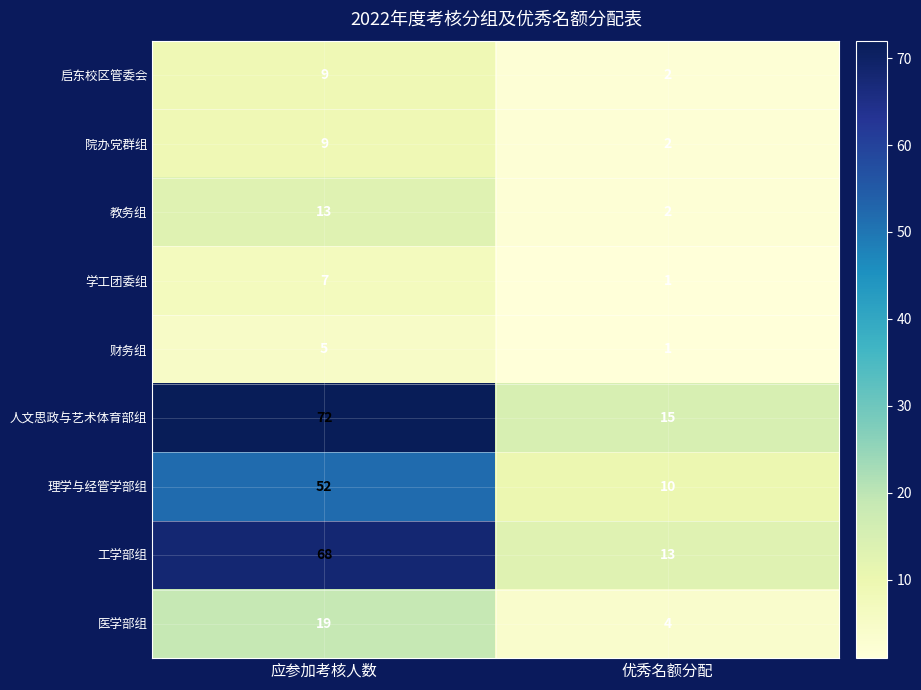

The 教务组 series shows 2 at 优秀名额分配. True or false?

True